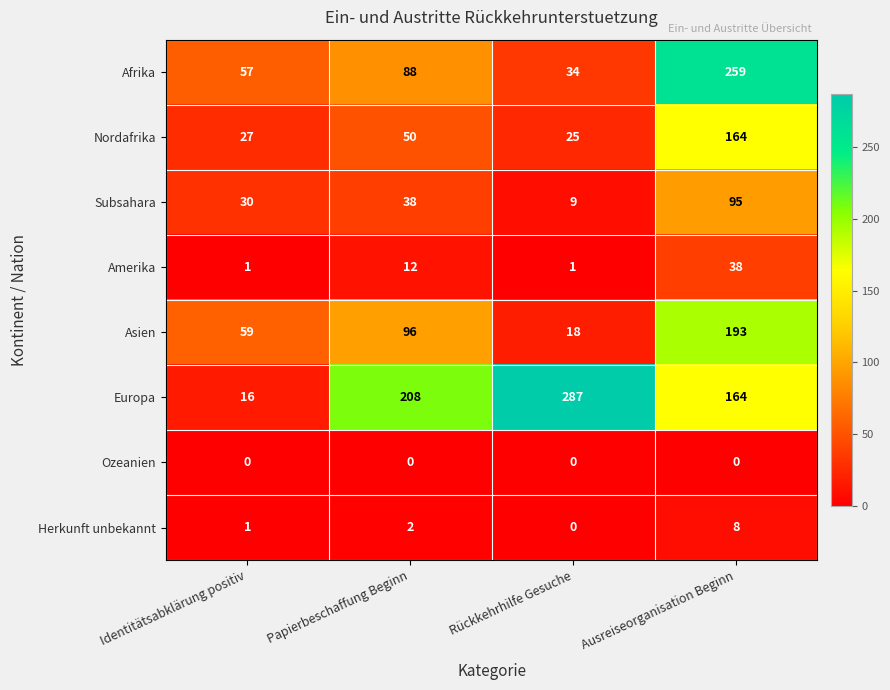

The value of Subsahara at Papierbeschaffung Beginn is 12. True or false?

False